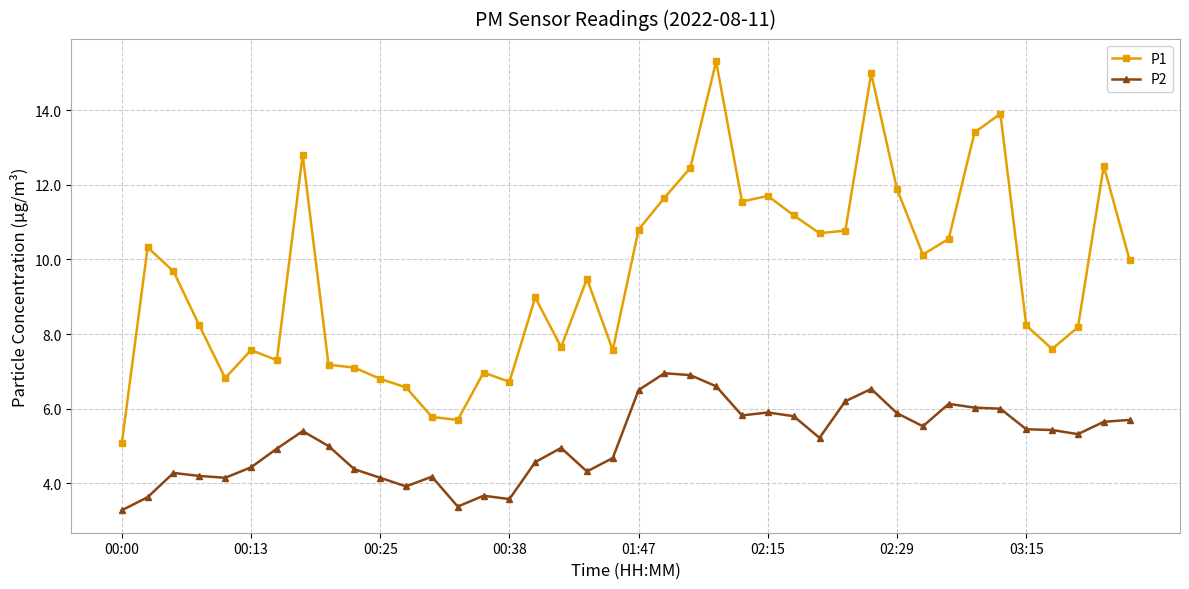

How many categories are shown in the chart?

40